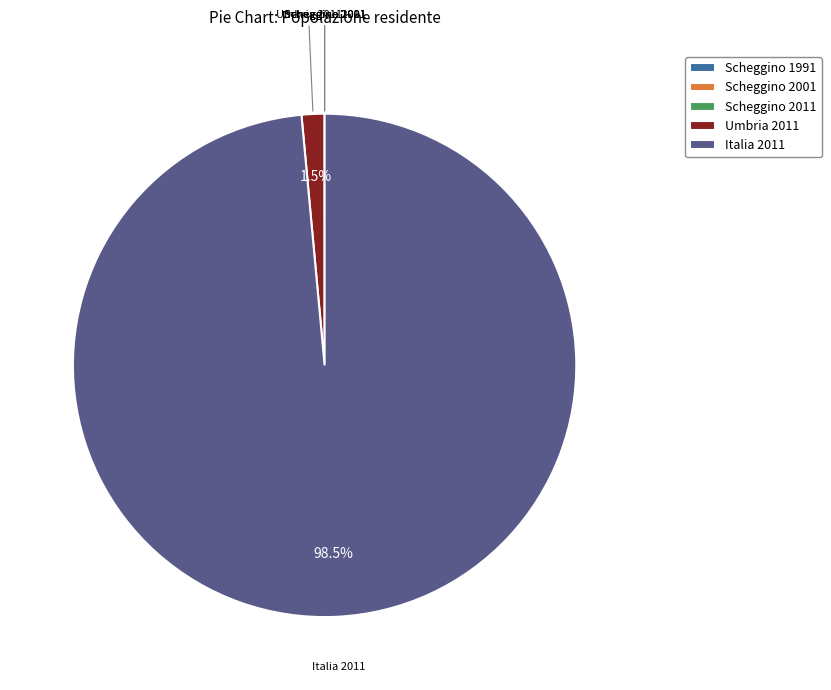

Which category has the biggest portion of the pie?

Italia 2011